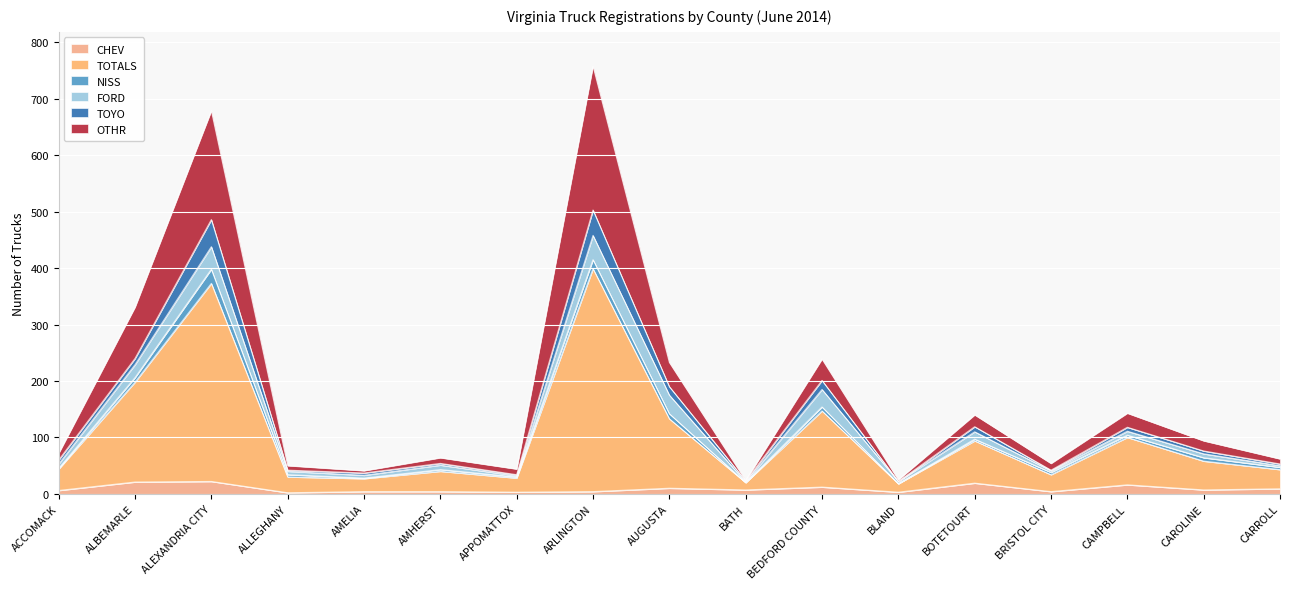

True or false: FORD has more than 1 interior local peaks.

True